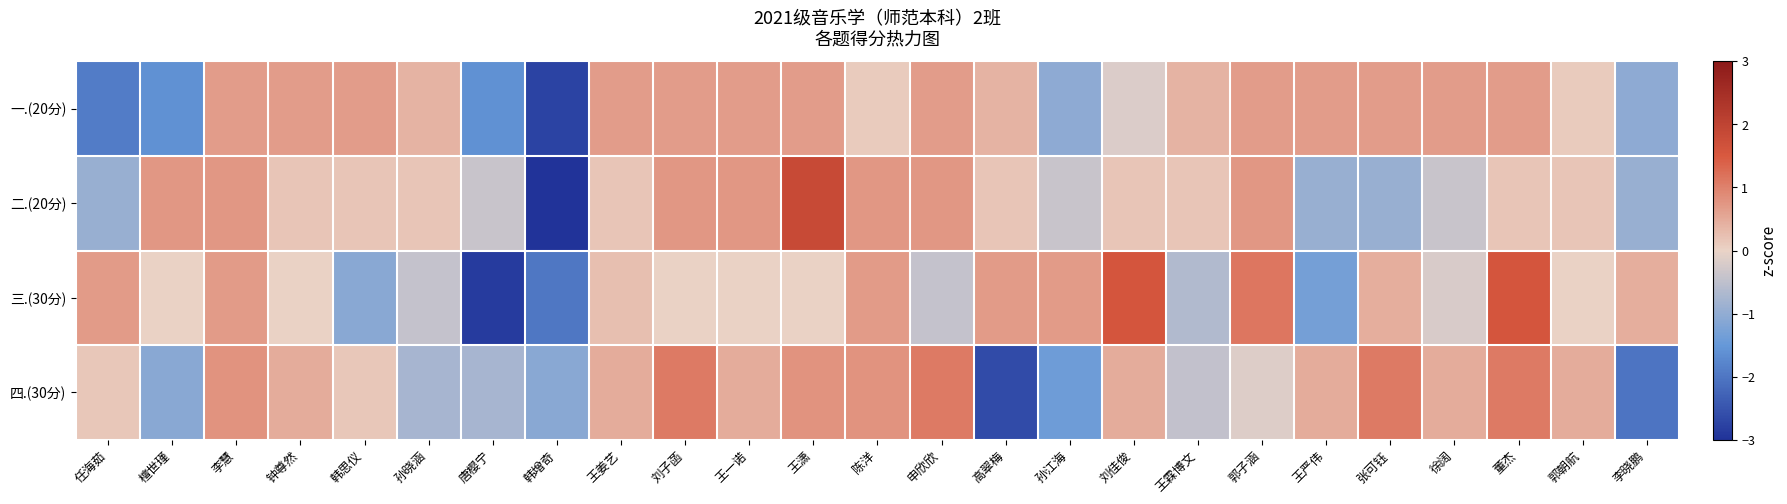

Rank the series at 陈洋 from lowest to highest value.

一.(20分), 三.(30分), 二.(20分), 四.(30分)